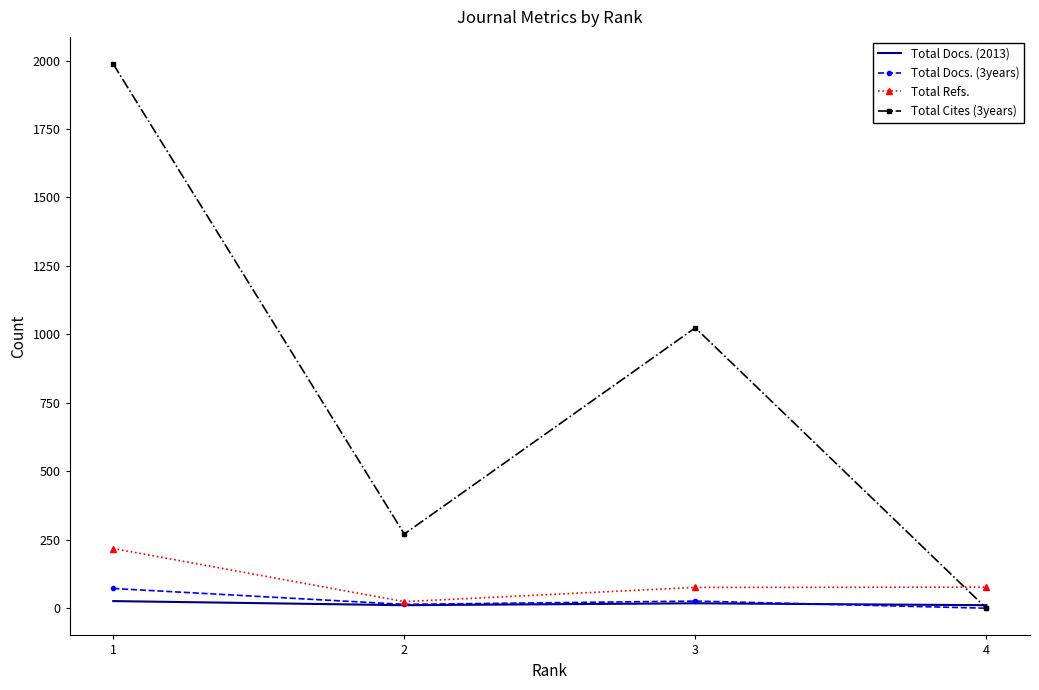

What is the difference between the highest and lowest values at 3?

1006